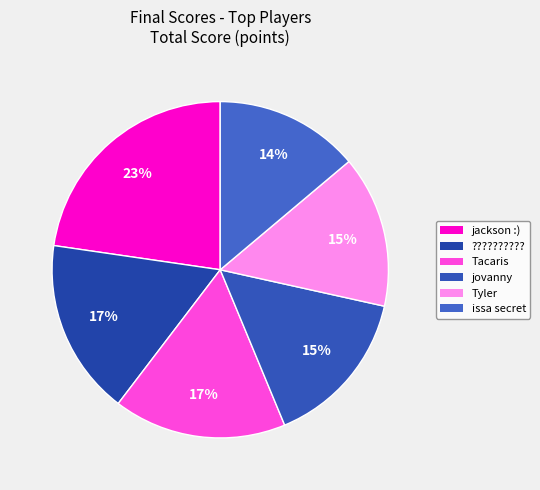

Count the number of slices in the pie.

6